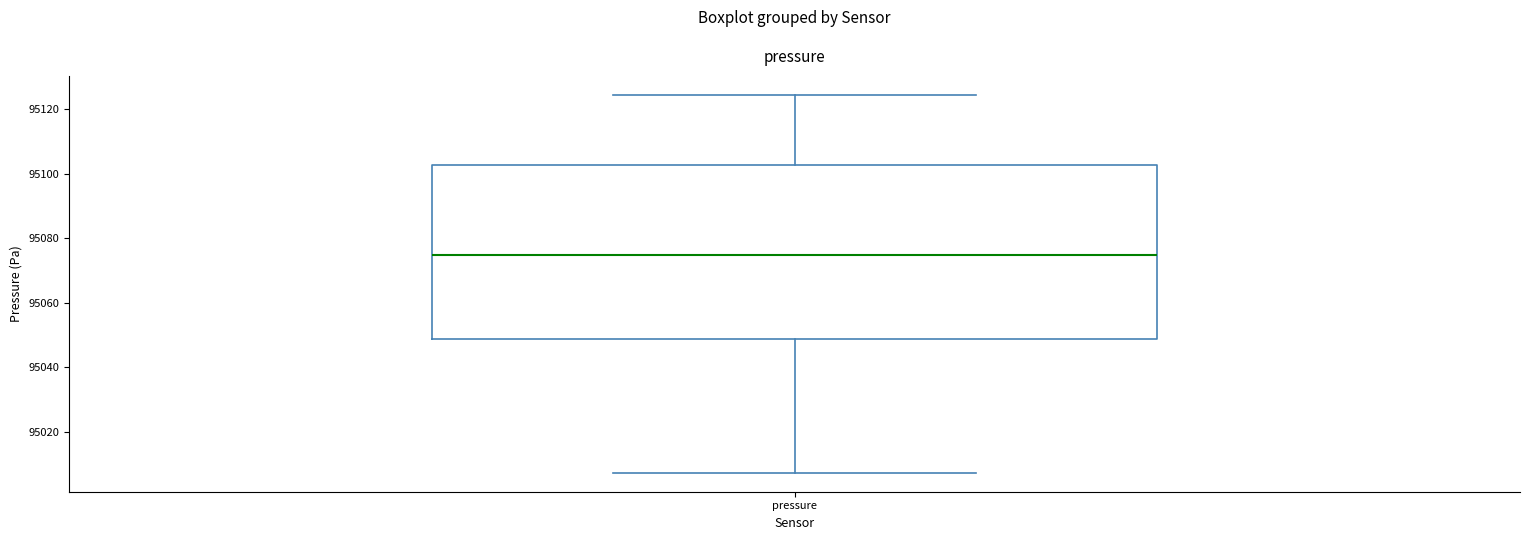

Read this box plot against the y-axis: the position of the median line, the range covered by the box, and the ends of both whiskers. The values are not printed on the chart, so give them approximately, as read against the axis.

median 95074, box 95048 to 95102, whiskers 95008 to 95124